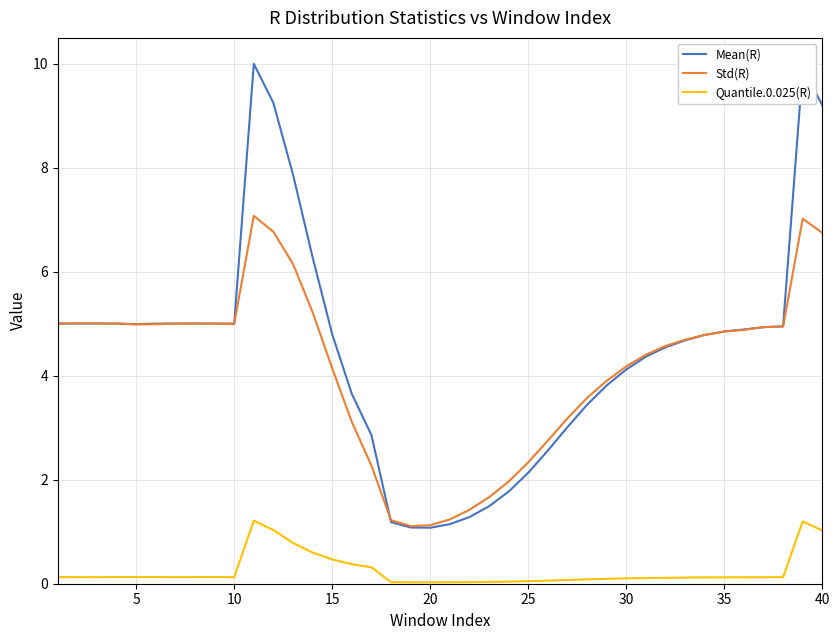

Which series has the largest total across all categories?

Mean(R)